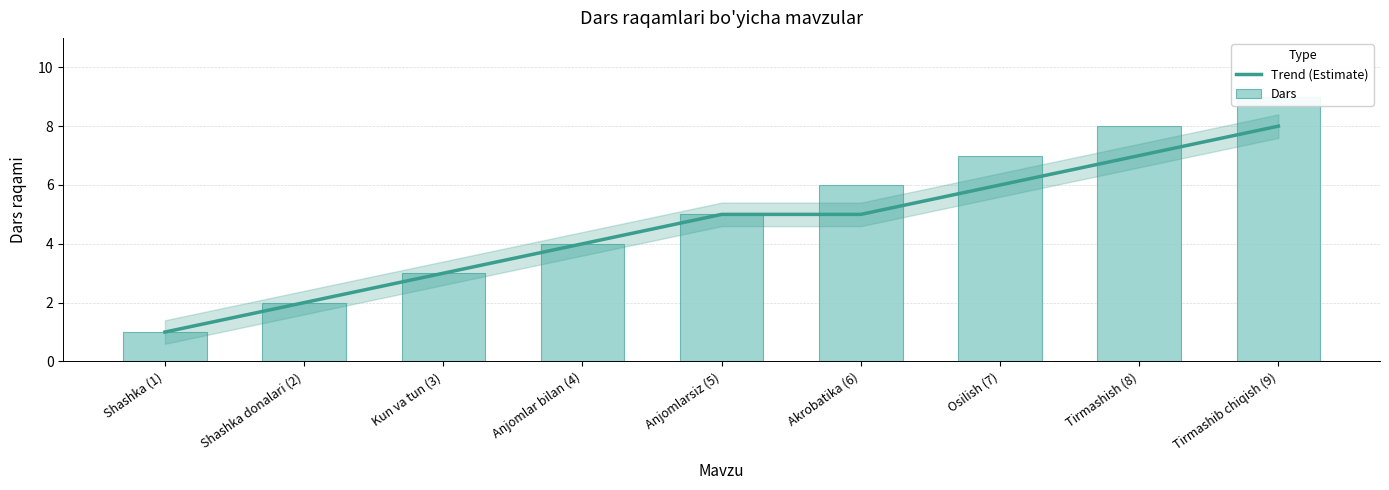

What is the average value of the Dars series?

5